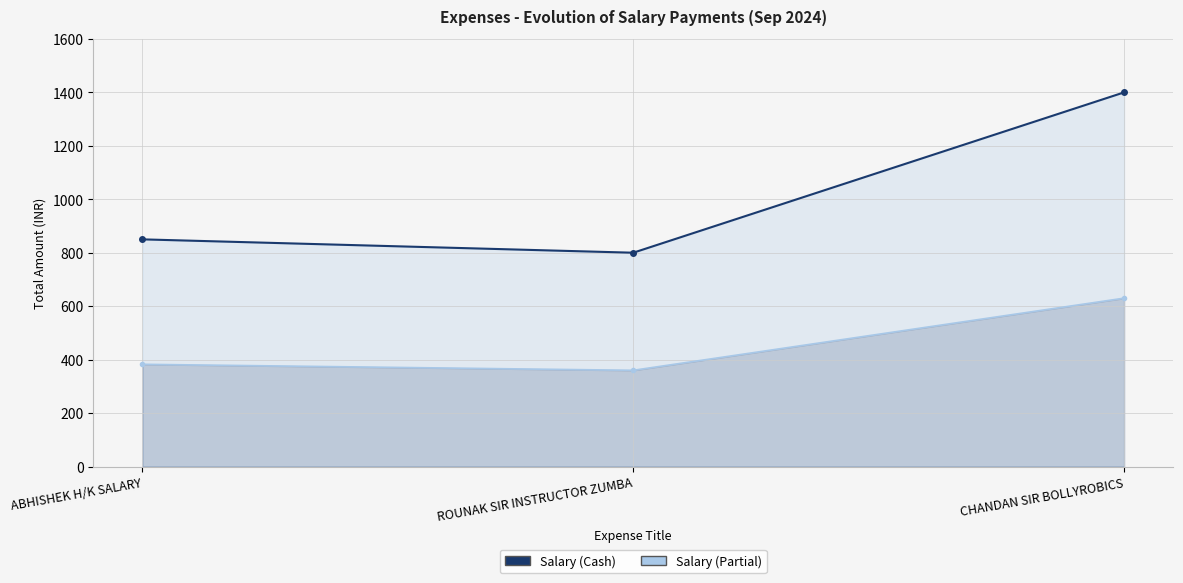

What is the value of the Salary (Cash) point at the 2nd from the left?

800.0